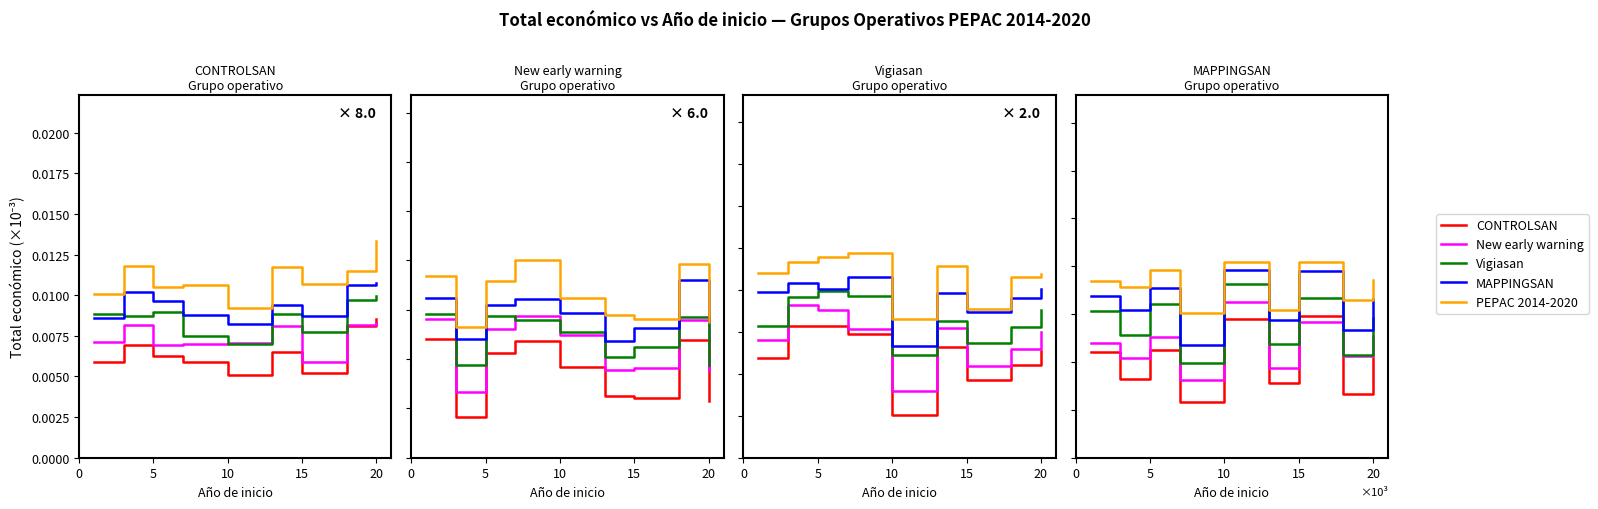

How many lines are shown in the chart?

5